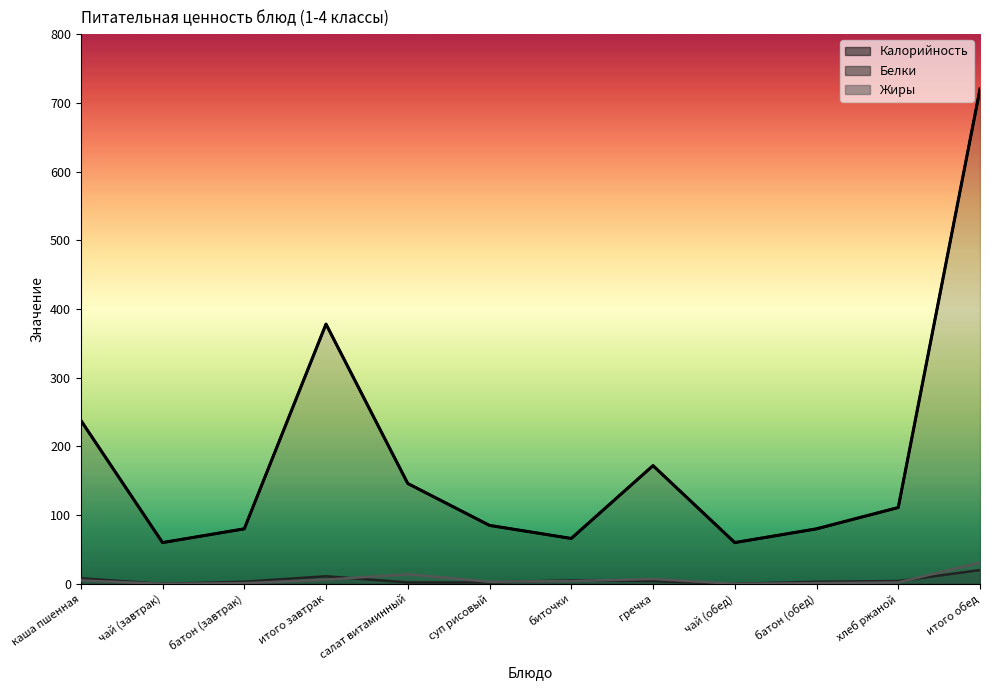

Where does the Жиры series first go above 4?

каша пшенная